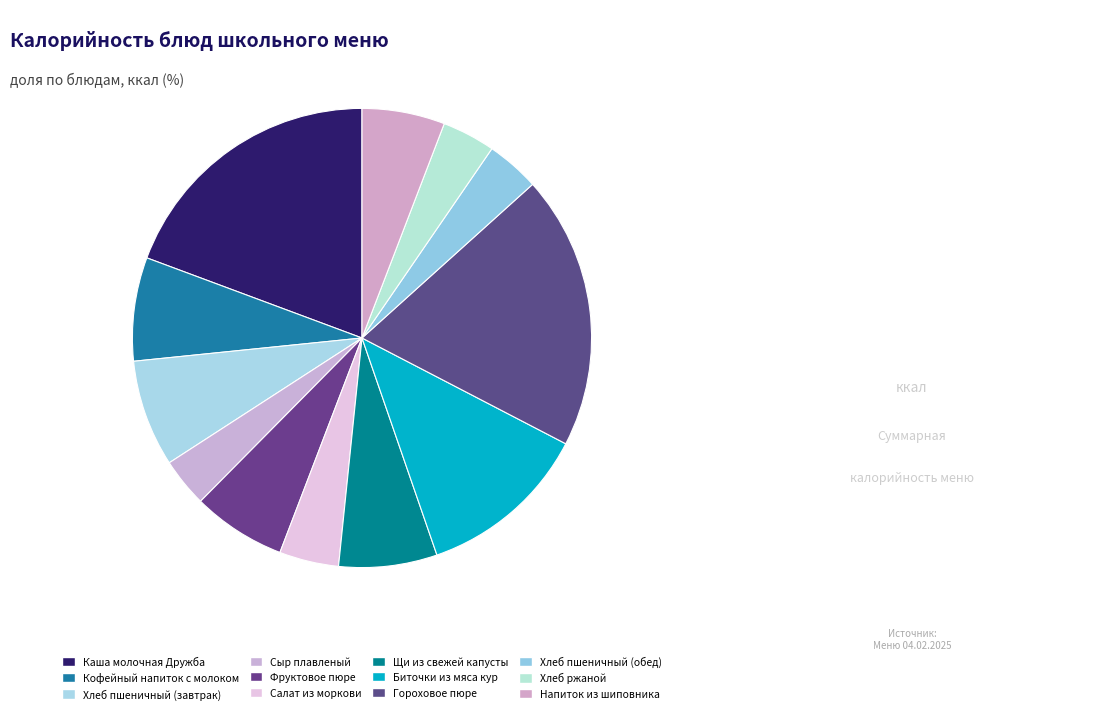

How much of the chart is everything except Хлеб ржаной?

96.3%